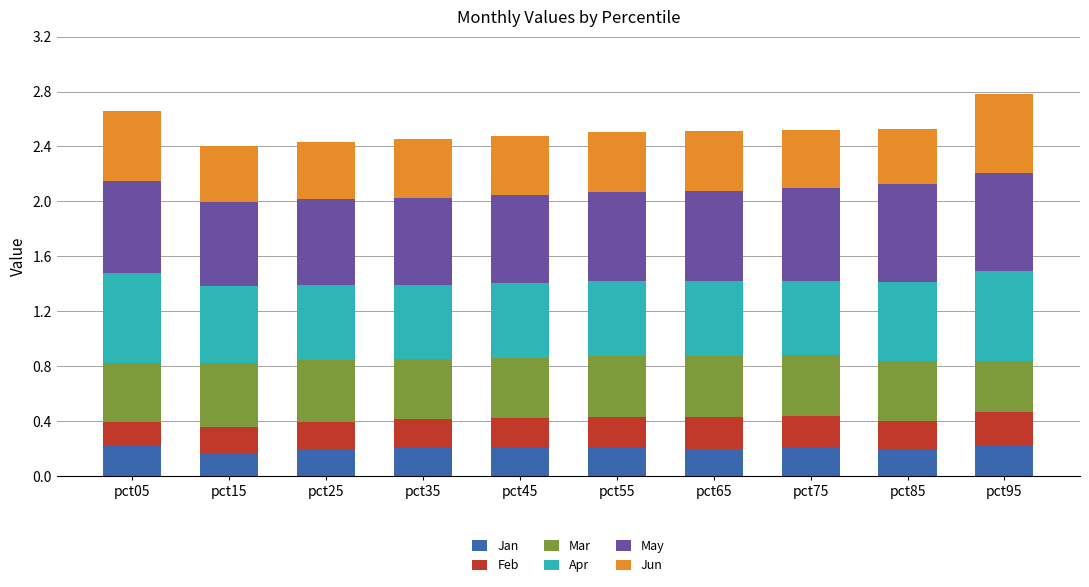

The Jan series shows 0.2 at pct35. True or false?

True